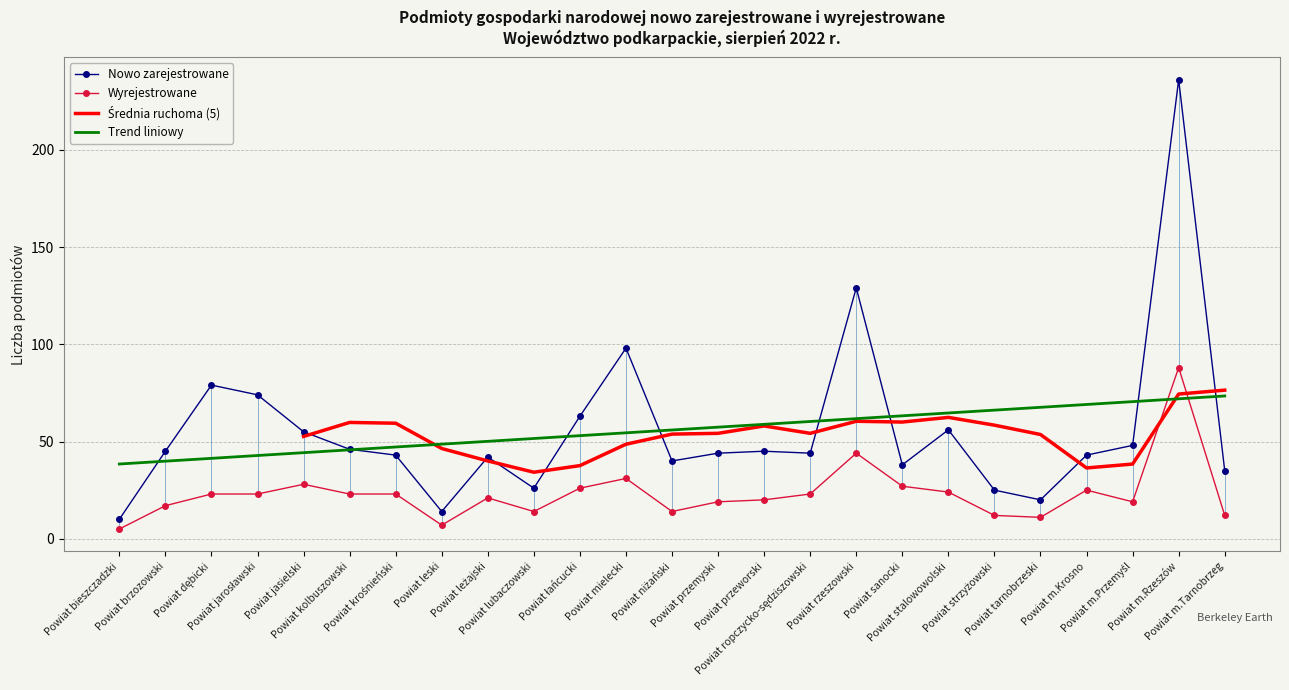

Rank the series by their average value, from lowest to highest.

Wyrejestrowane, Nowo zarejestrowane